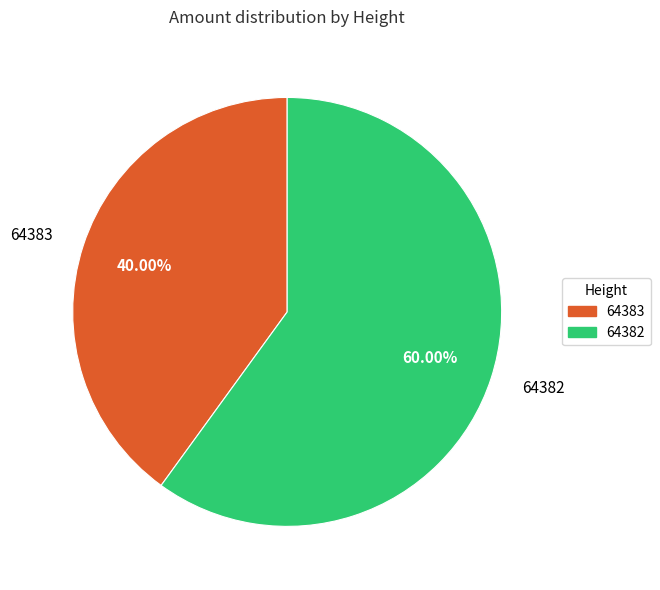

To the nearest percent, what portion does 64383 represent?

40%